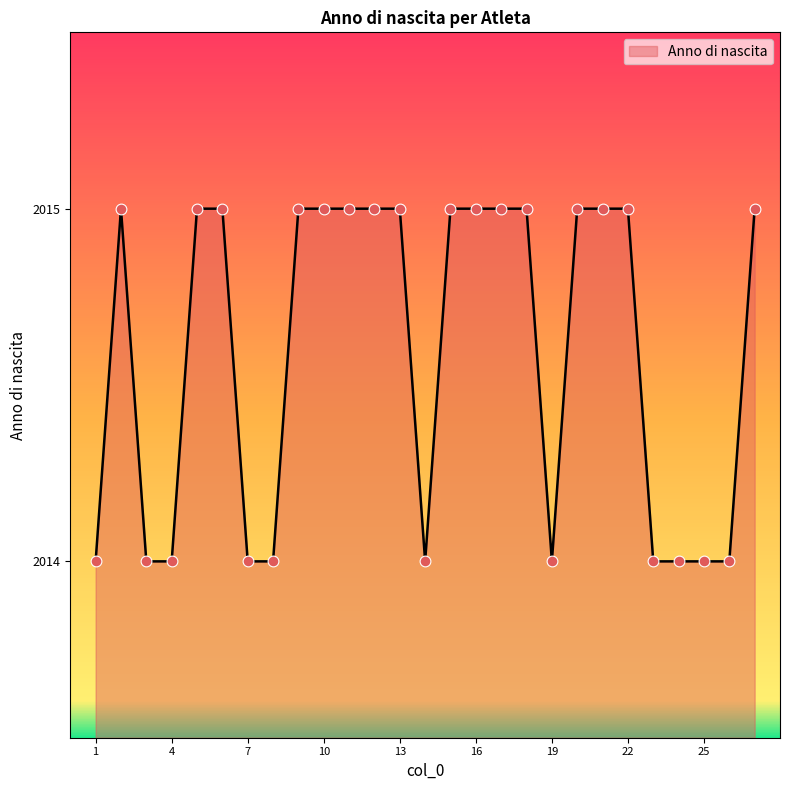

What is the greatest value displayed?

2015